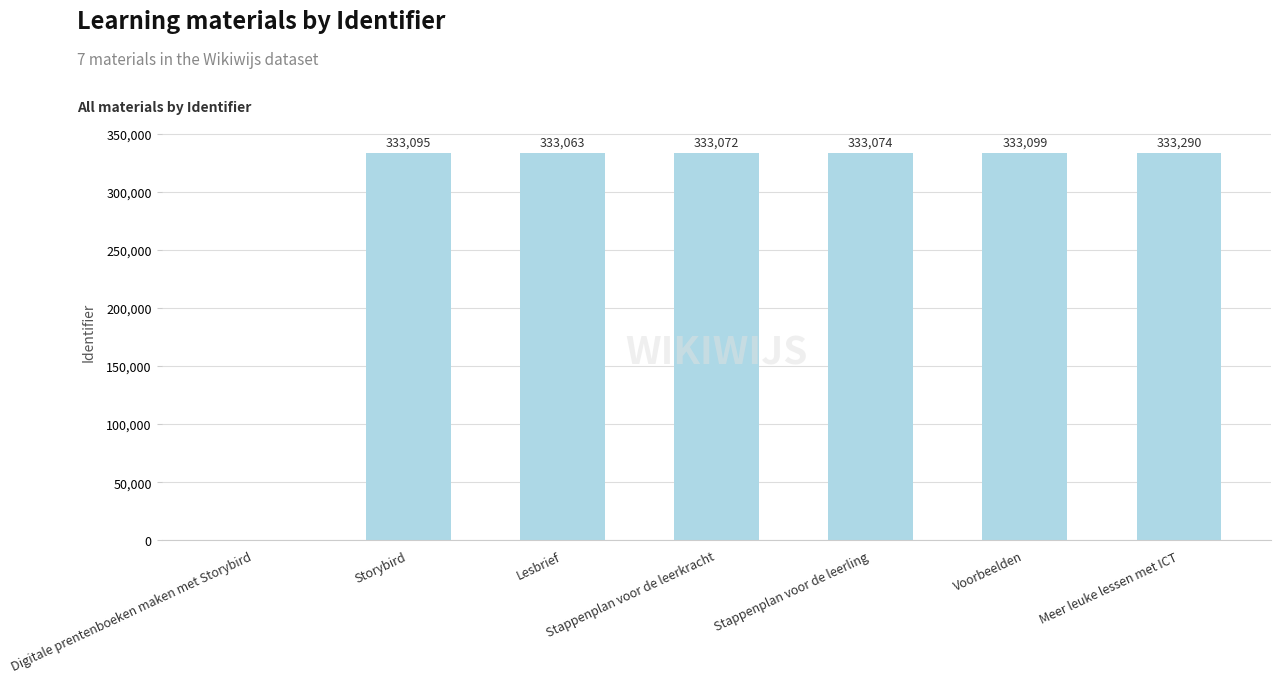

True or false: the data shows 333099 at Voorbeelden.

True